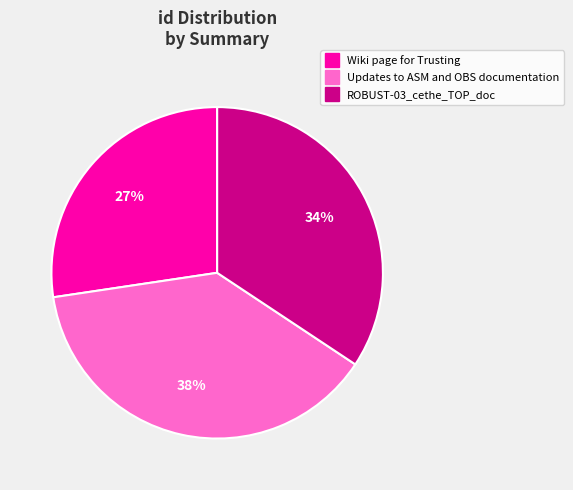

To the nearest percent, what portion does Updates to ASM and OBS documentation represent?

38%